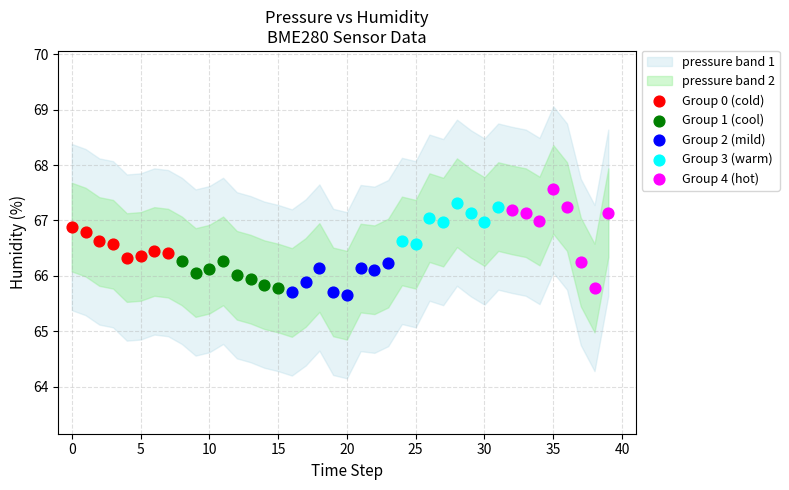

Which series has the widest spread of Y values?

Group 4 (hot)